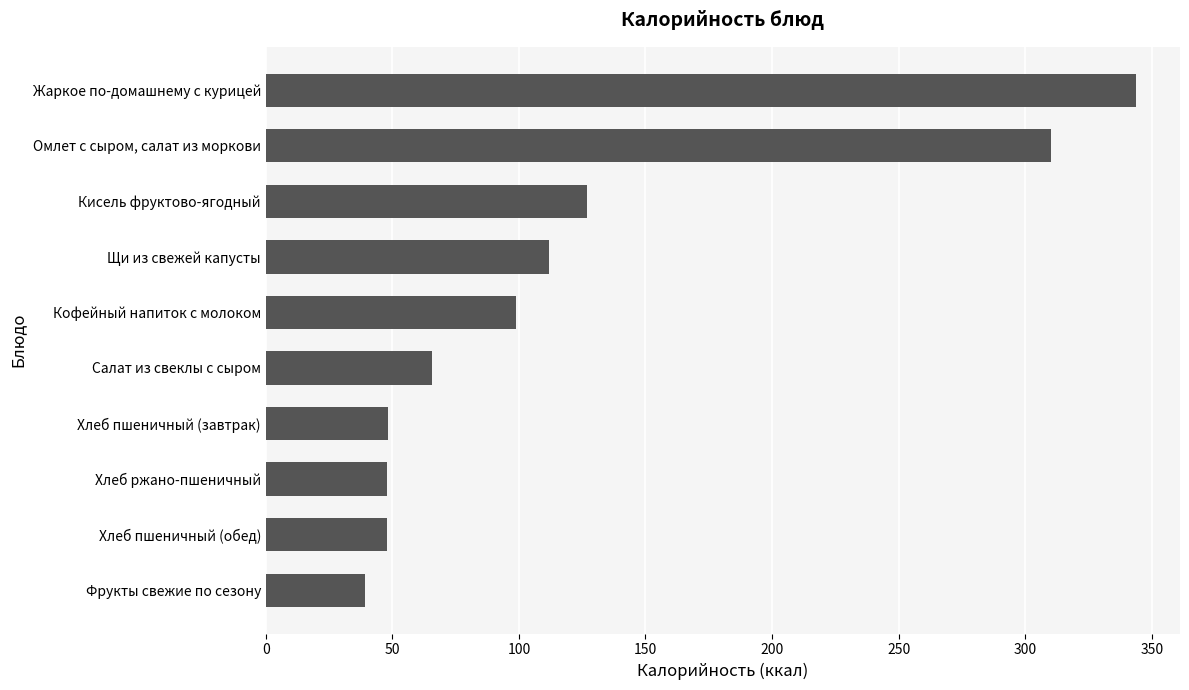

The chart shows a value of 65.6 at Салат из свеклы с сыром. True or false?

True